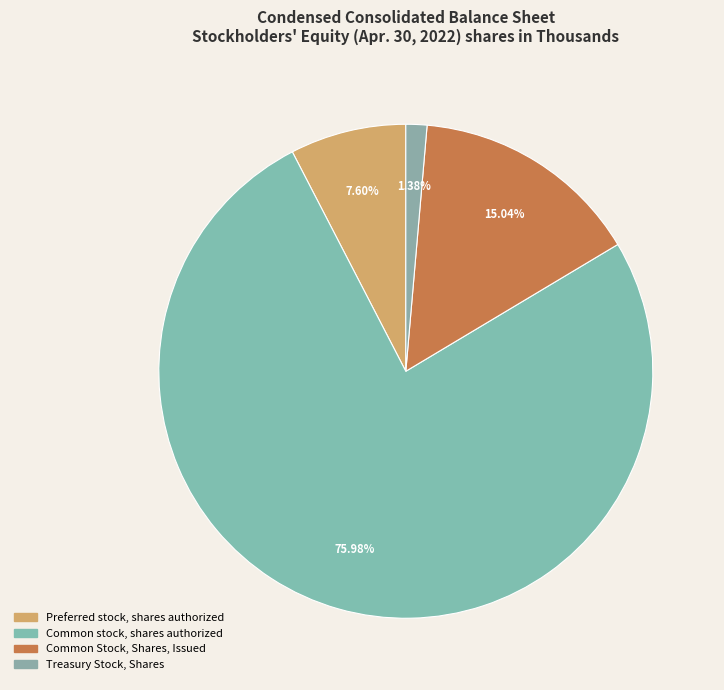

Is it true that Common Stock, Shares, Issued is 15% of the pie?

True